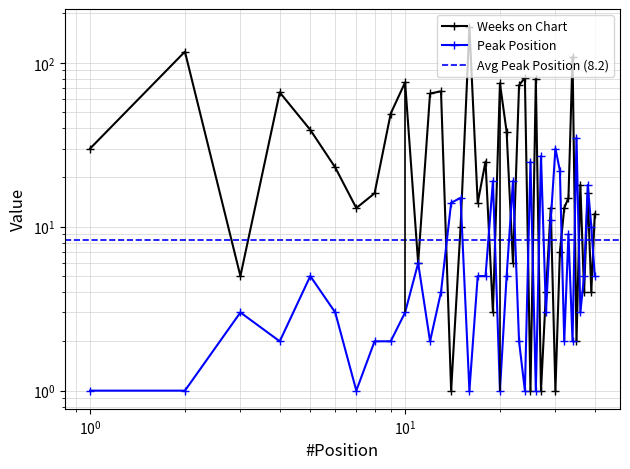

Between which two adjacent categories do Weeks on Chart and Peak Position first intersect?

13 and 14